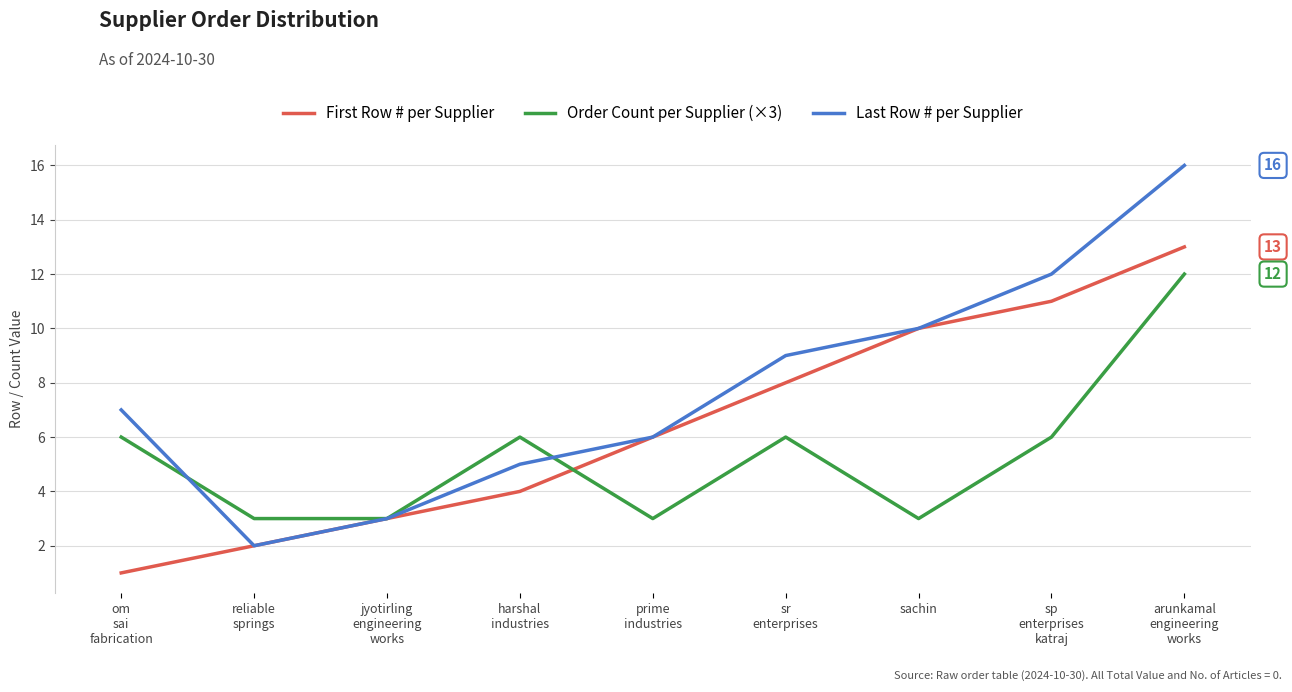

What is the maximum value for Last Row # per Supplier?

16